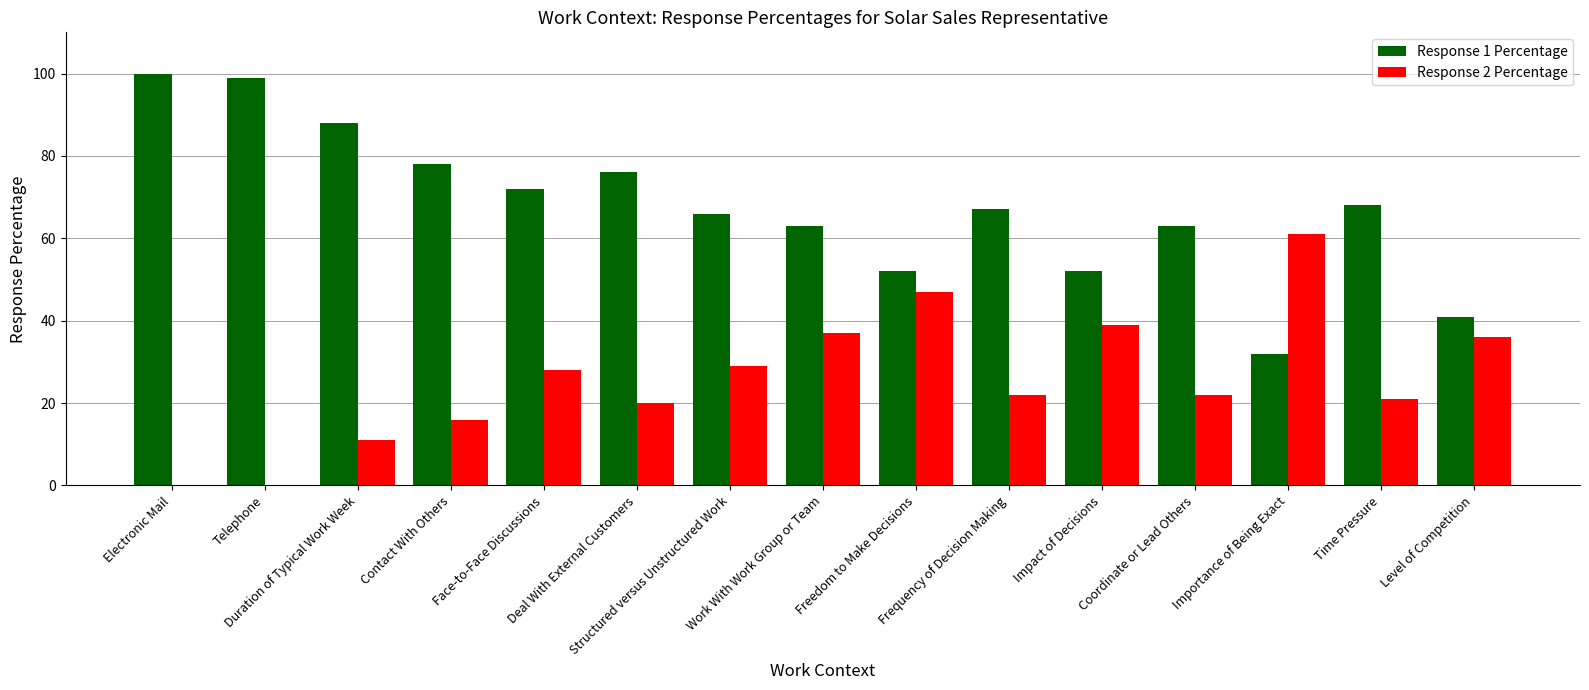

What is the spread (max minus min) of values at Telephone?

99